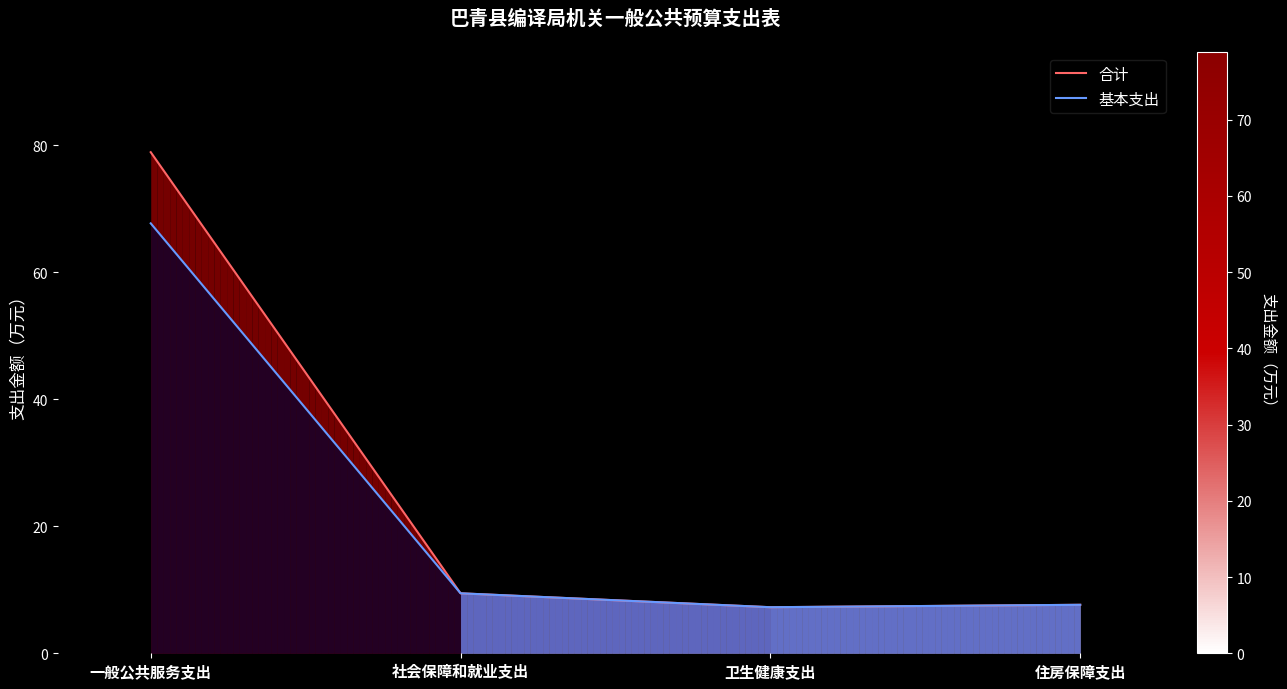

What is the maximum value for 基本支出?

67.7